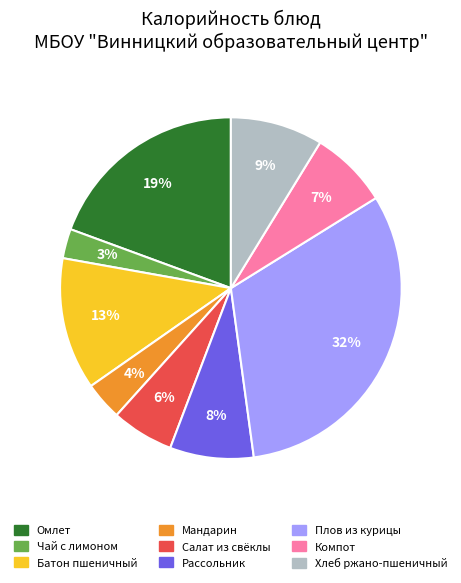

To the nearest percent, what is the difference between the largest and smallest slice percentages?

29%